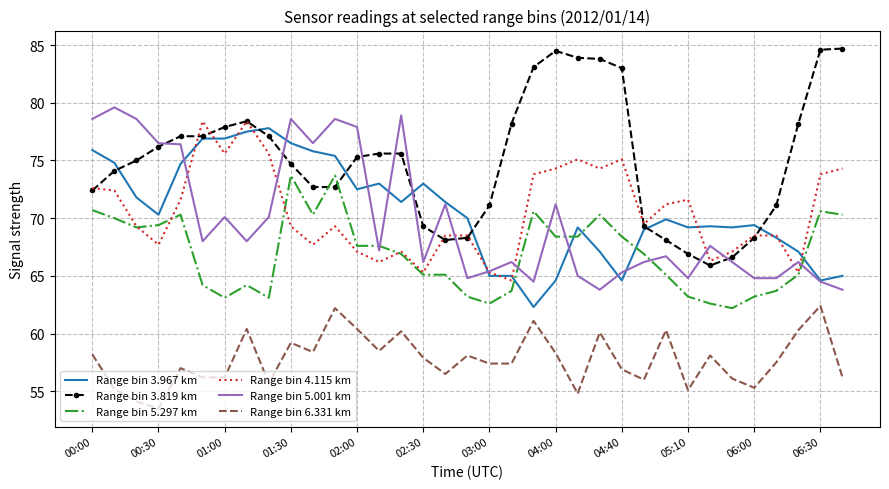

What is the greatest value displayed?

84.7